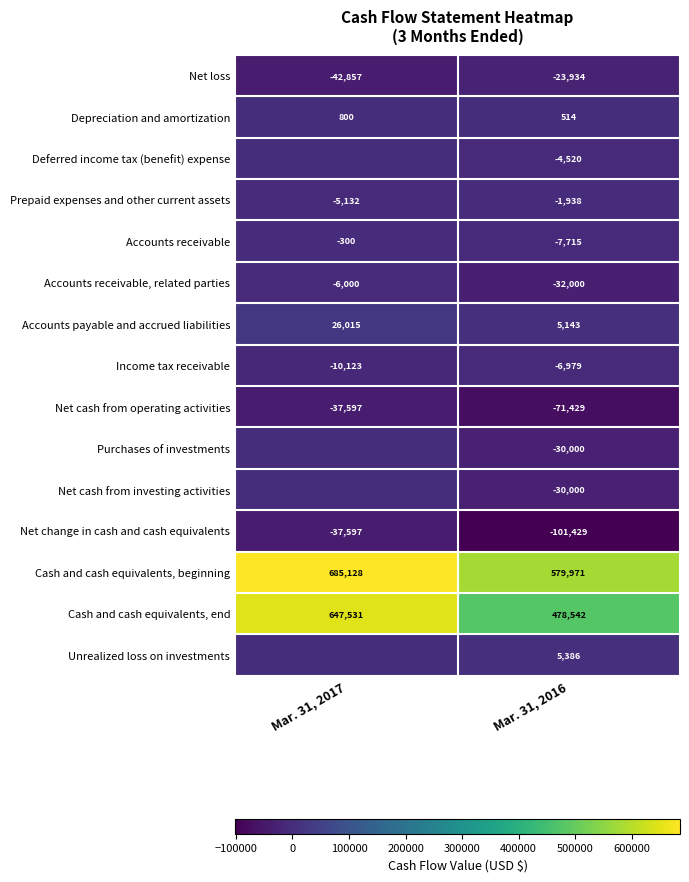

The Accounts payable and accrued liabilities series shows 26015 at Mar. 31, 2017. True or false?

True